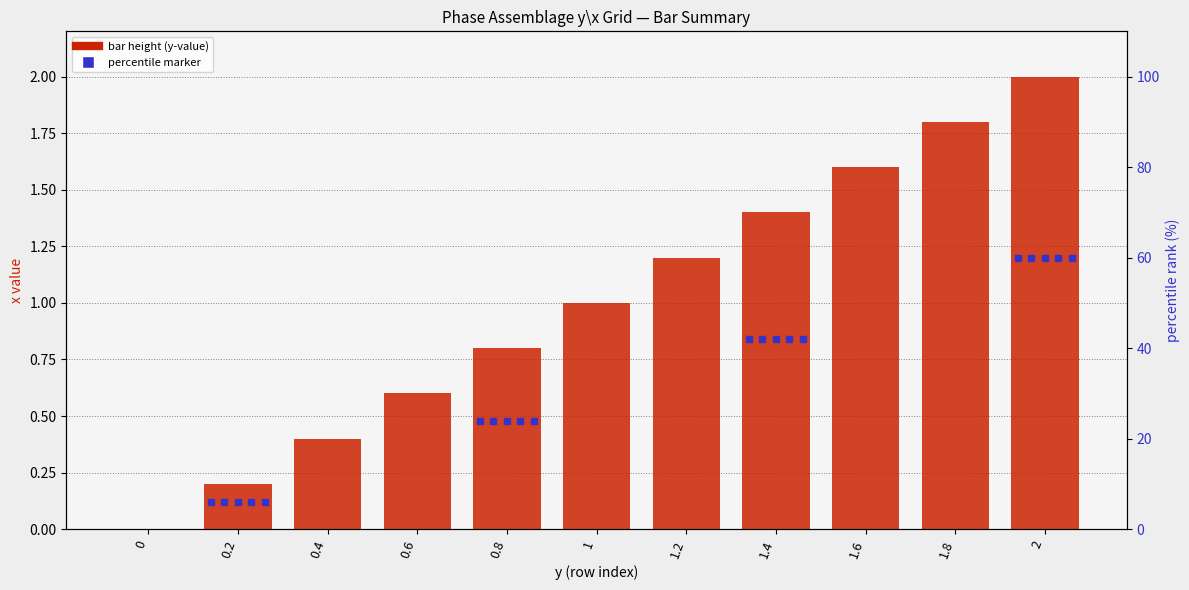

What is the label of the 5th bar from the right?

1.2